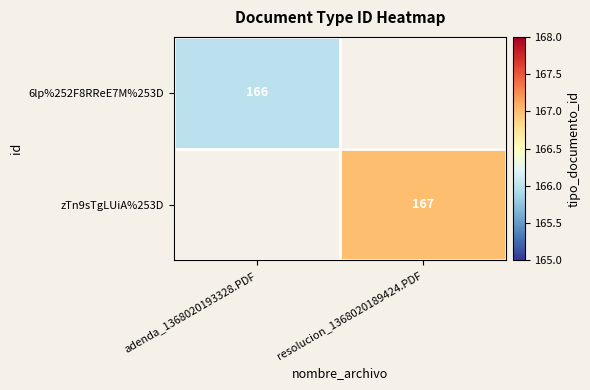

What is the smallest value displayed?

166.0